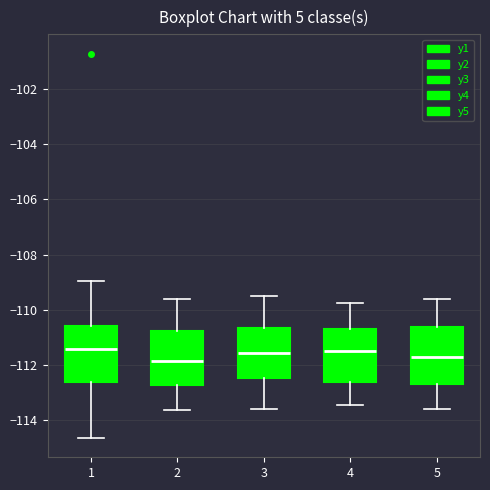

Where is the upper edge of the box at x = 4 on the y-axis? The values are not printed on the chart, so give them approximately, as read against the axis.

-110.6